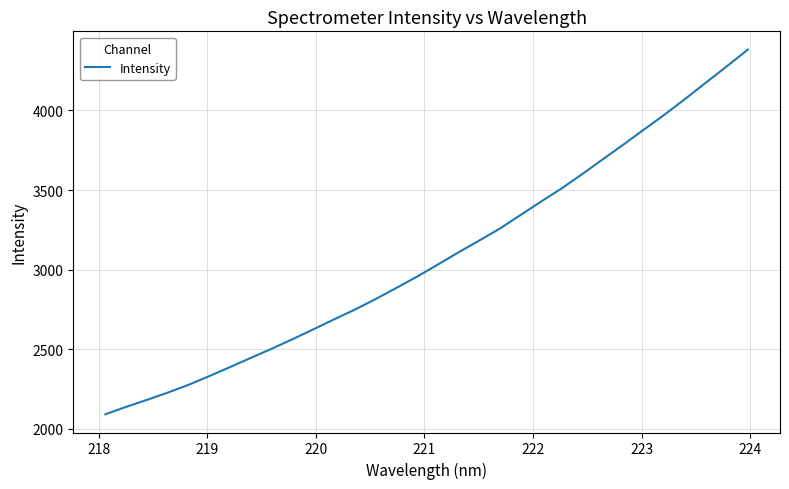

What is the greatest value displayed?

4383.0